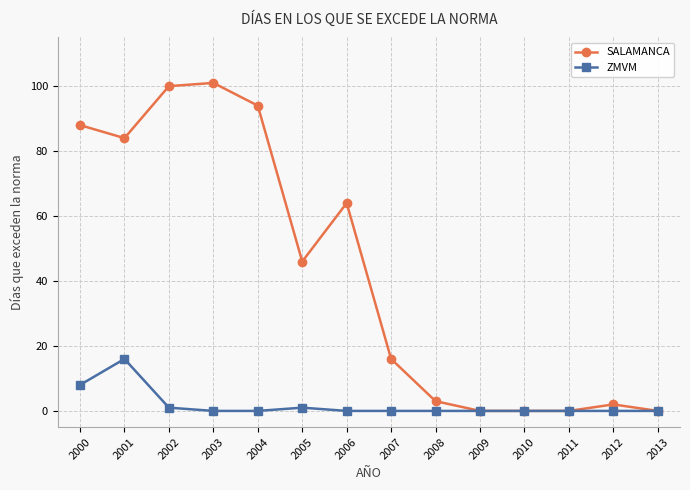

What is the difference between the maximum and second lowest values in the SALAMANCA series?

101